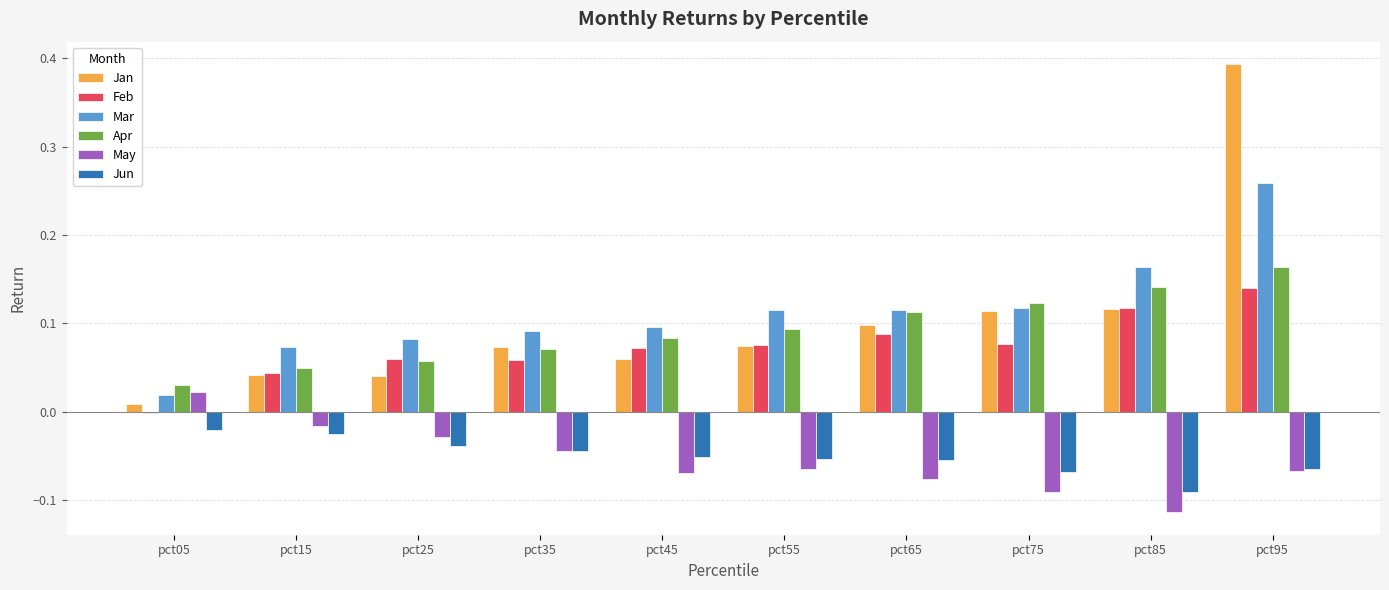

At which category is the sum across all series the highest?

pct95